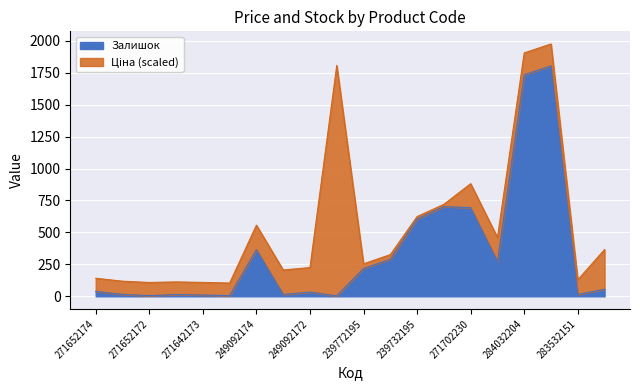

The chart shows a value of 483 at 271702229. True or false?

False